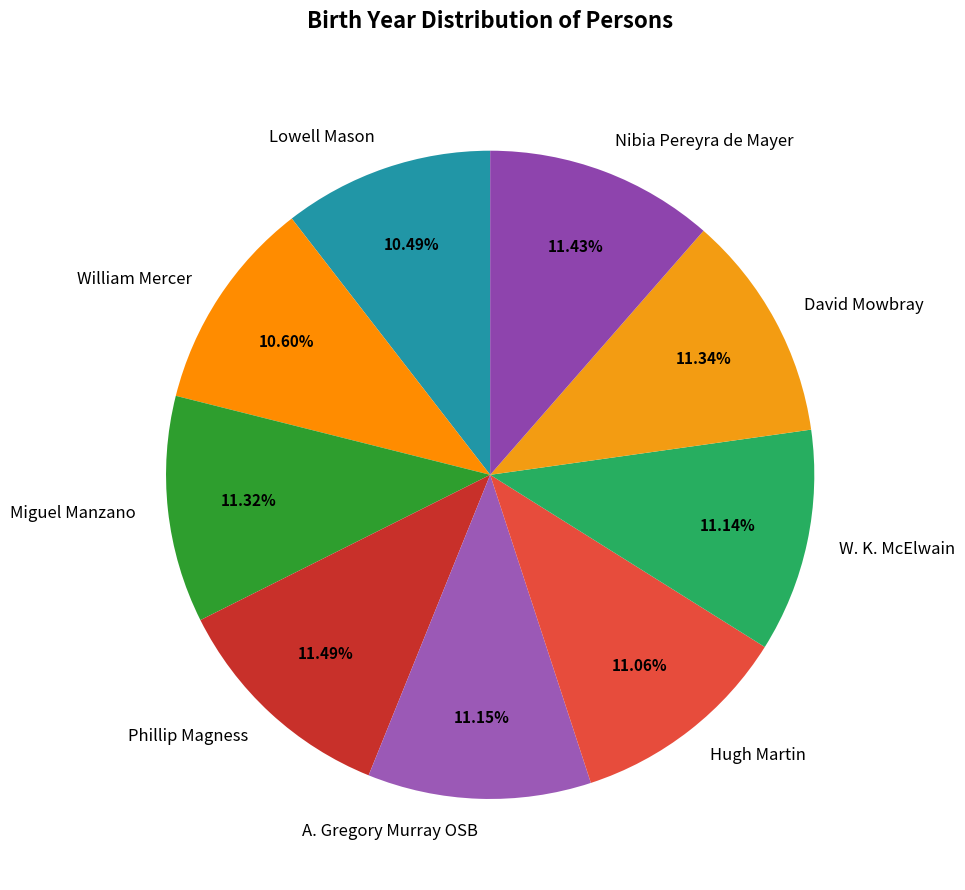

Does William Mercer account for over 50% of the chart?

No